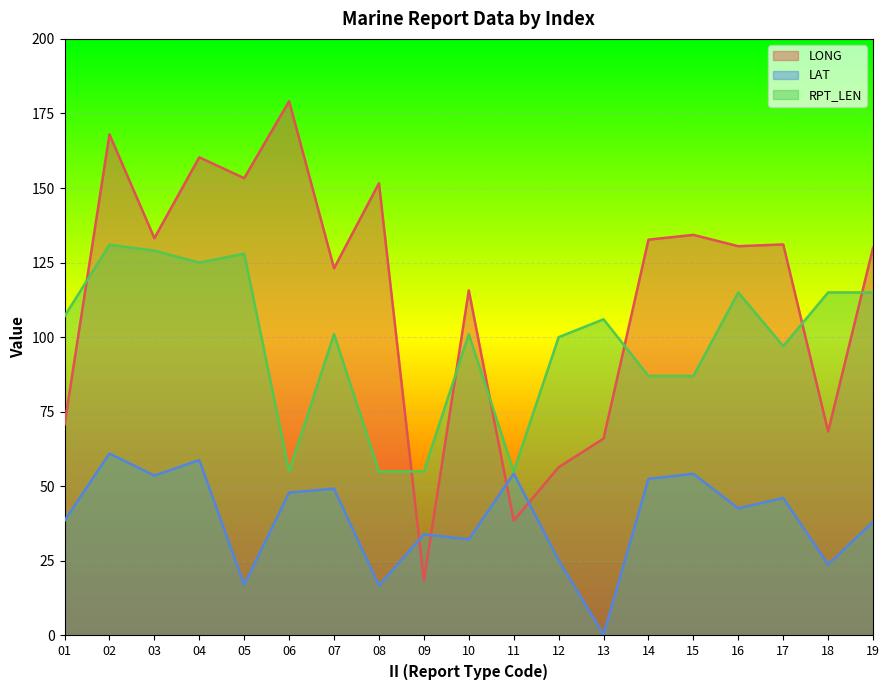

The value of RPT_LEN at 09 is 85.7. True or false?

False